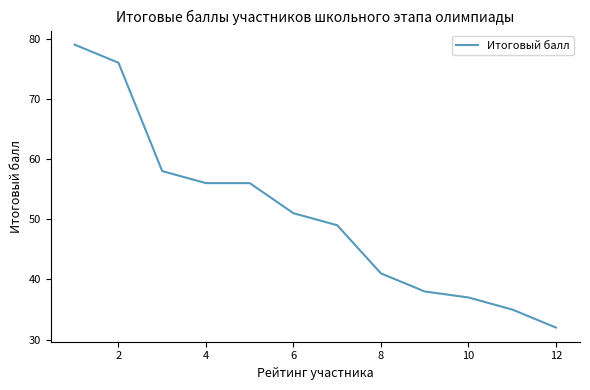

What is the difference between the maximum and minimum values?

47